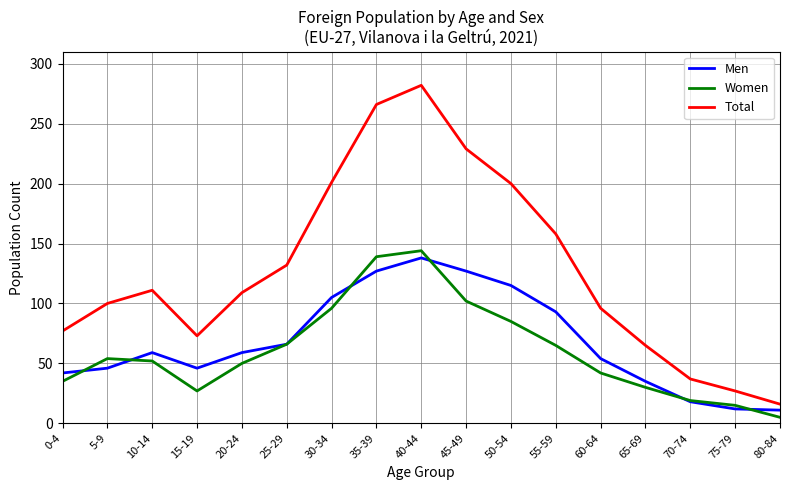

What is the minimum value shown in the chart?

5